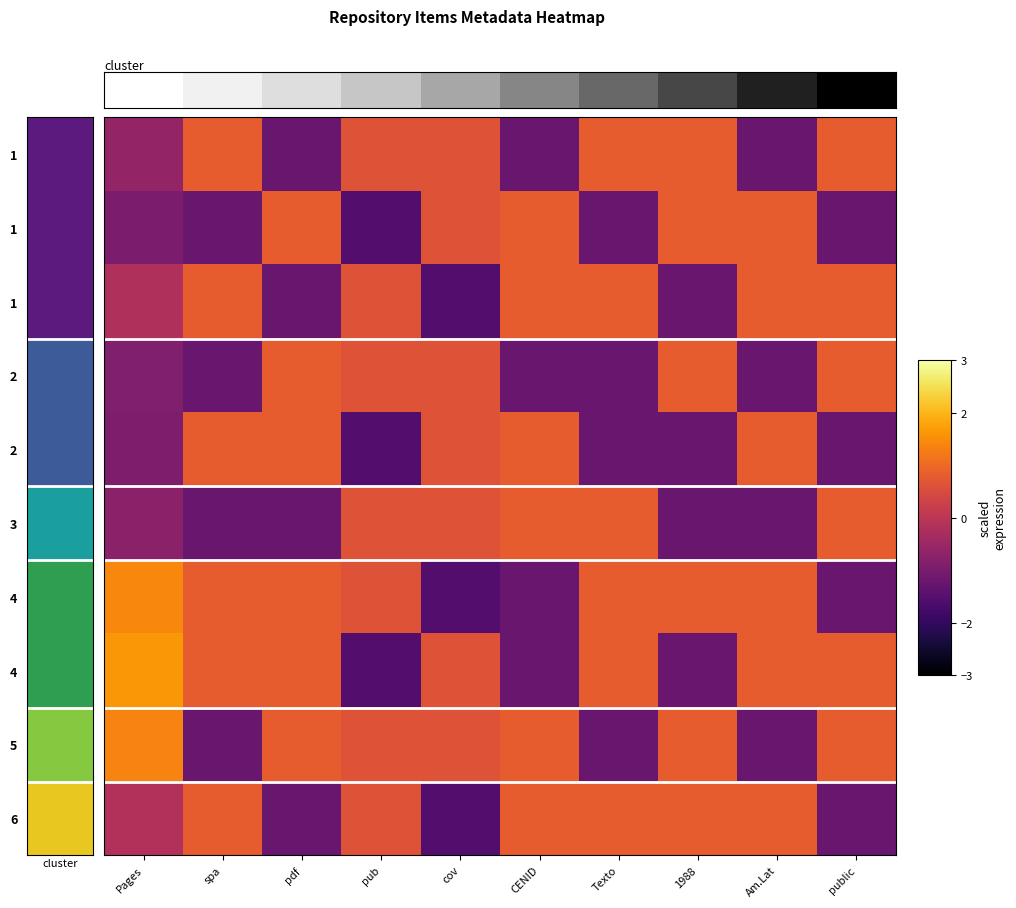

How many series are shown in this chart?

10